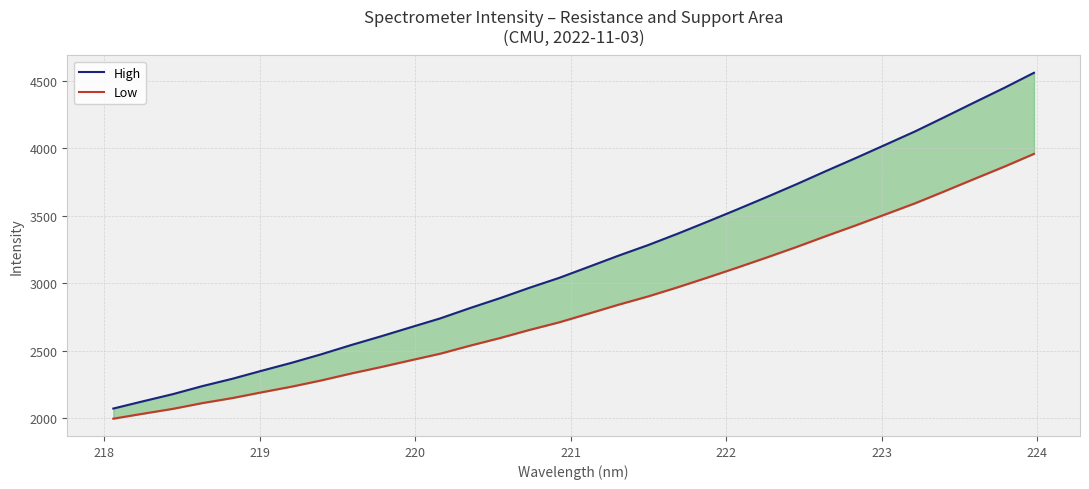

Rank the series by their maximum value, from highest to lowest.

High, Low